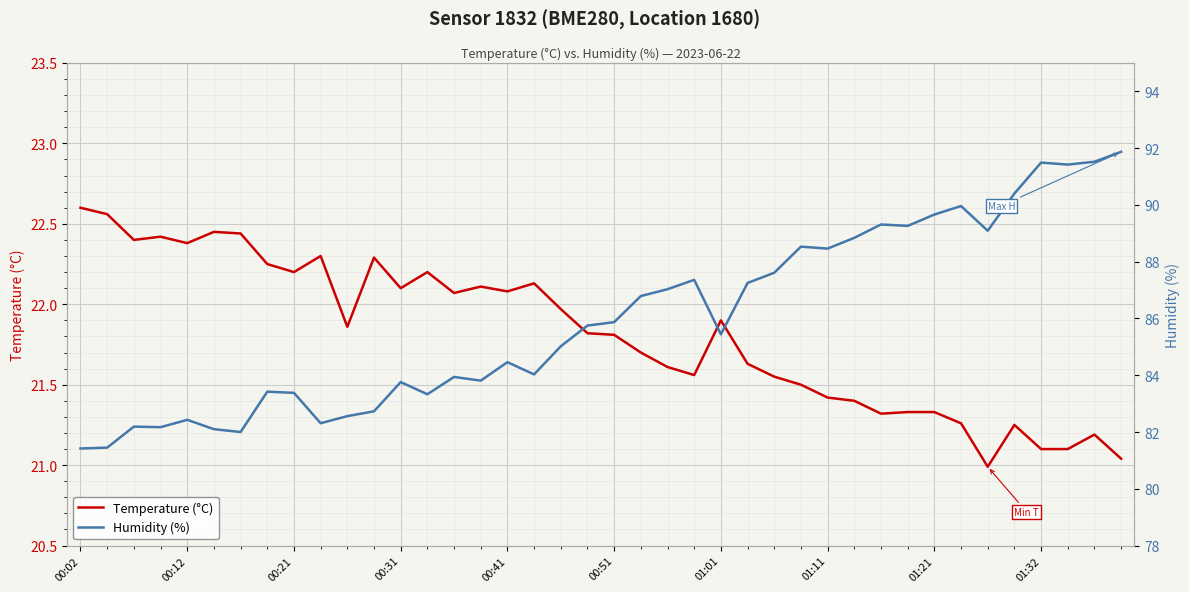

How many distinct data groups are displayed?

2